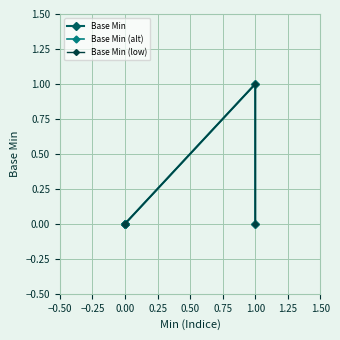

True or false: Base Min and Base Min (low) intersect in this chart.

False